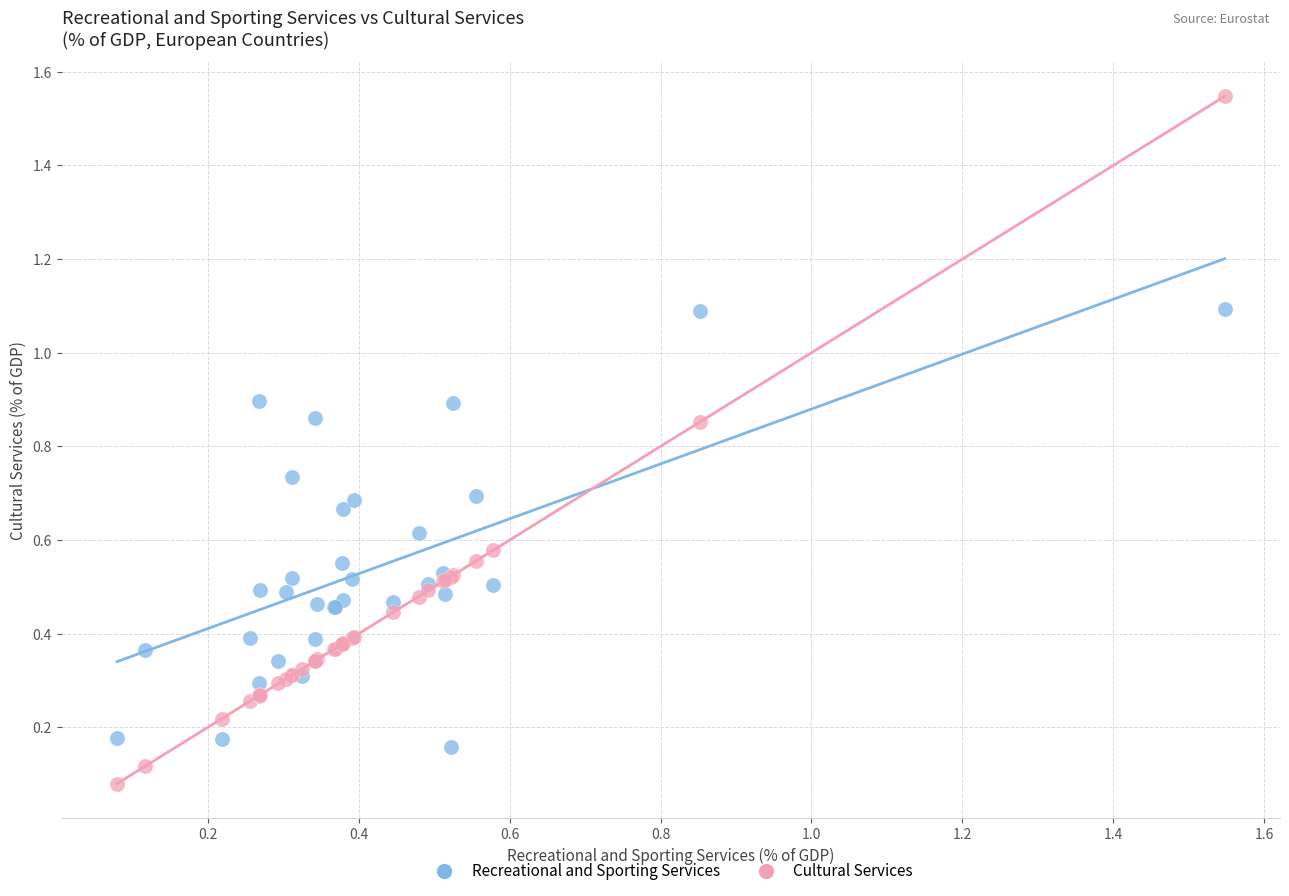

Which series reaches the minimum Y coordinate?

Cultural Services